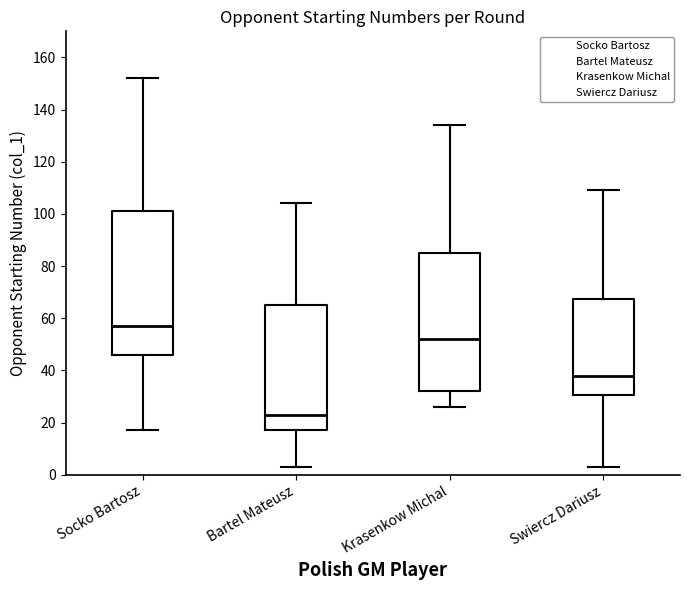

Comparing the boxes themselves (not the whiskers), which one is the tallest?

Socko Bartosz